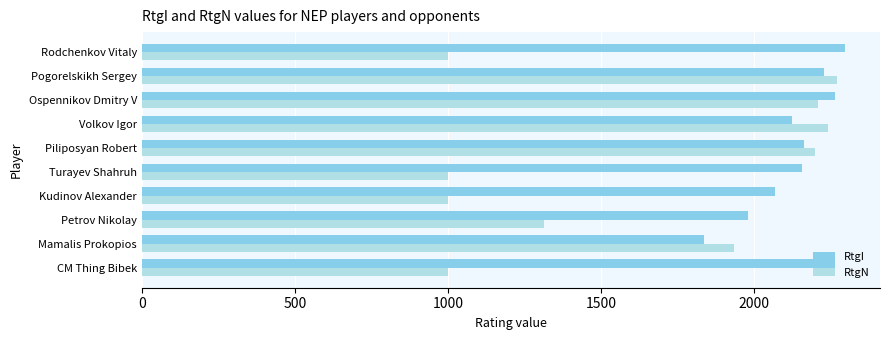

At which label is RtgN closest to 1636?

Mamalis Prokopios